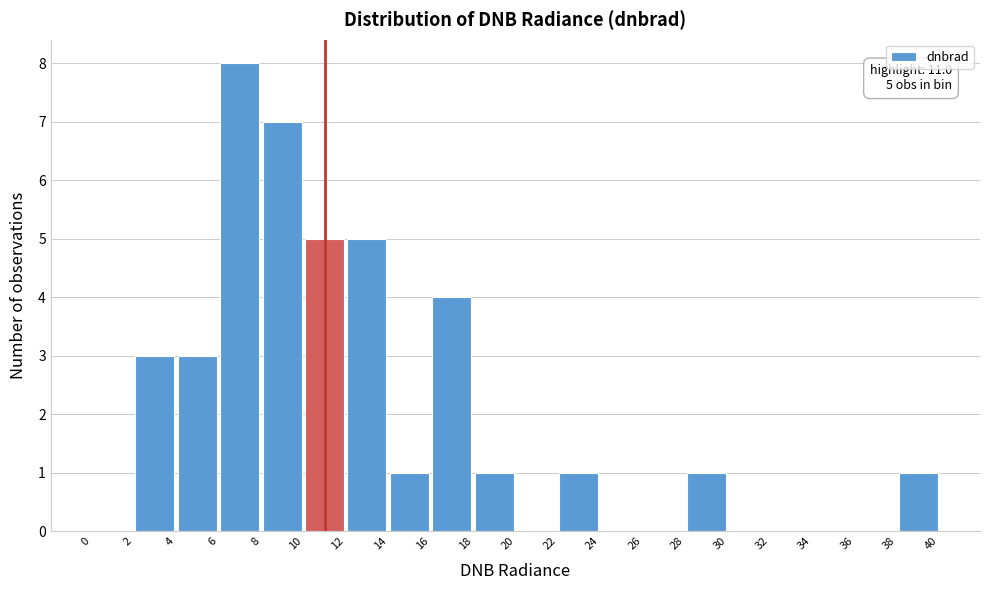

Which range on the x-axis has the tallest bar?

6 to 8